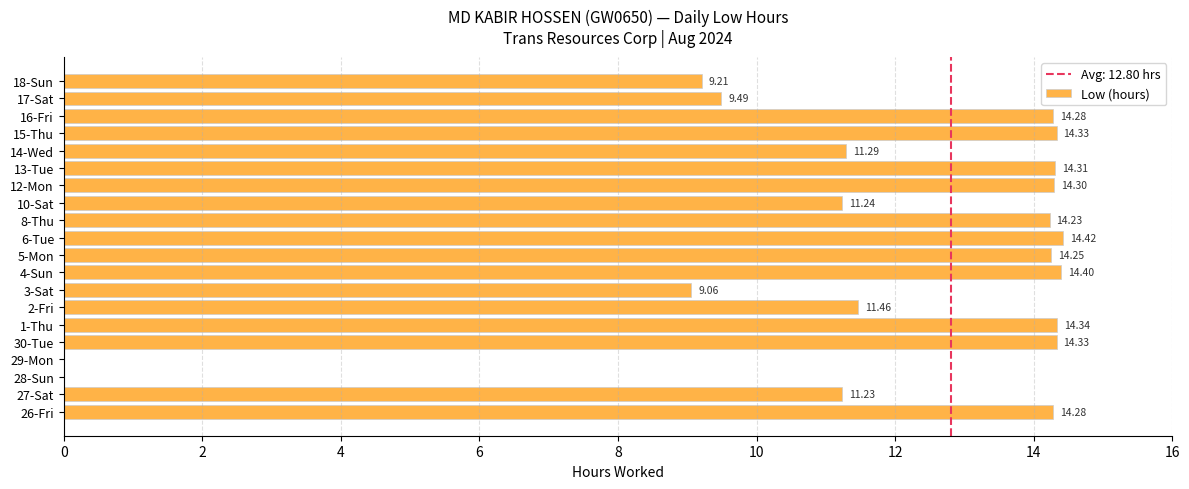

Between 13-Tue and 5-Mon, which is larger?

13-Tue